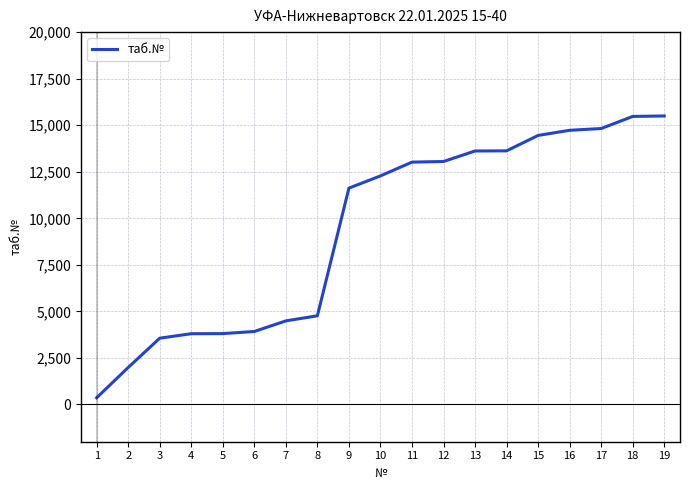

The value at 5 is 3807. True or false?

True